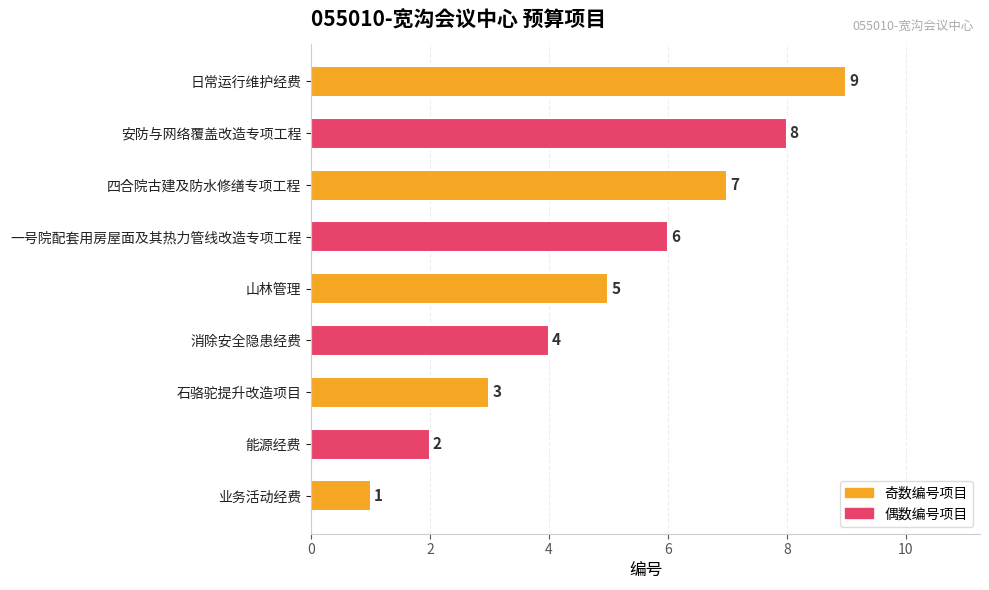

List the labels in order of value, smallest first.

业务活动经费, 能源经费, 石骆驼提升改造项目, 消除安全隐患经费, 山林管理, 一号院配套用房屋面及其热力管线改造专项工程, 四合院古建及防水修缮专项工程, 安防与网络覆盖改造专项工程, 日常运行维护经费